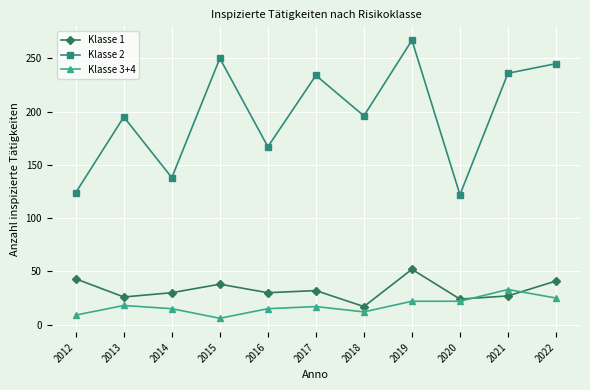

Which series has the largest range (max minus min)?

Klasse 2